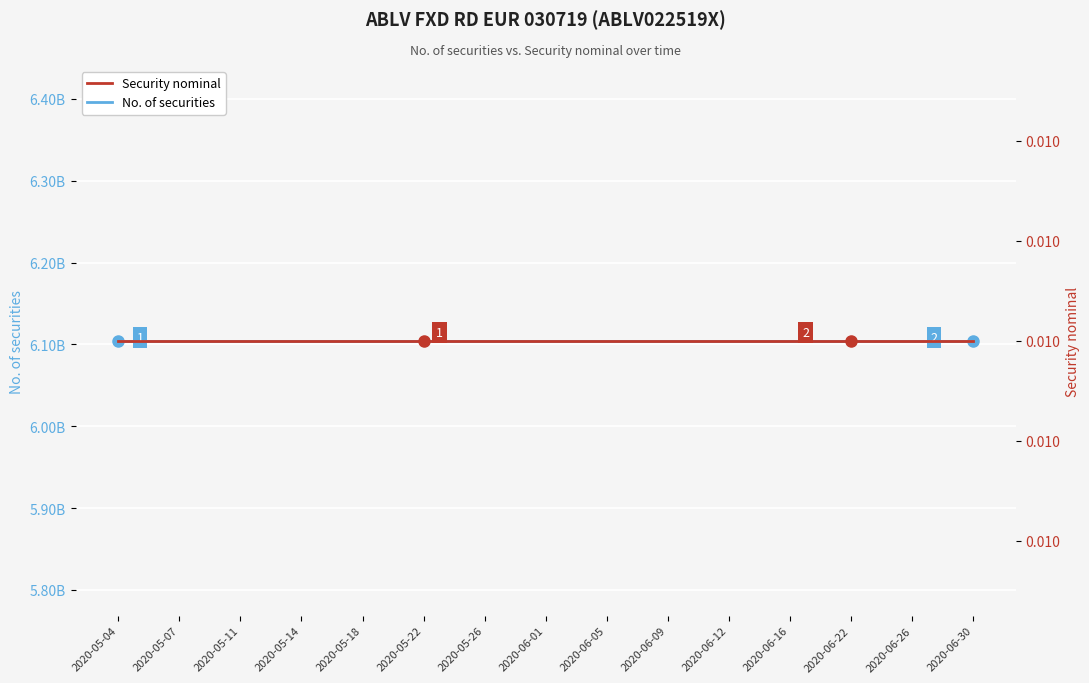

Is it true that Security nominal equals 0.0 at 2020-05-04?

False